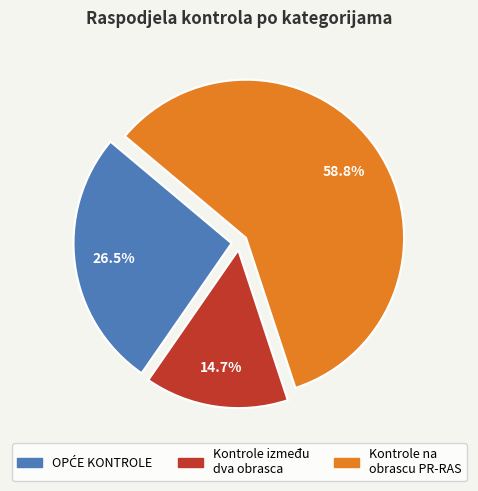

Between Kontrole između dva obrasca and Kontrole na obrascu PR-RAS, which is larger?

Kontrole na obrascu PR-RAS